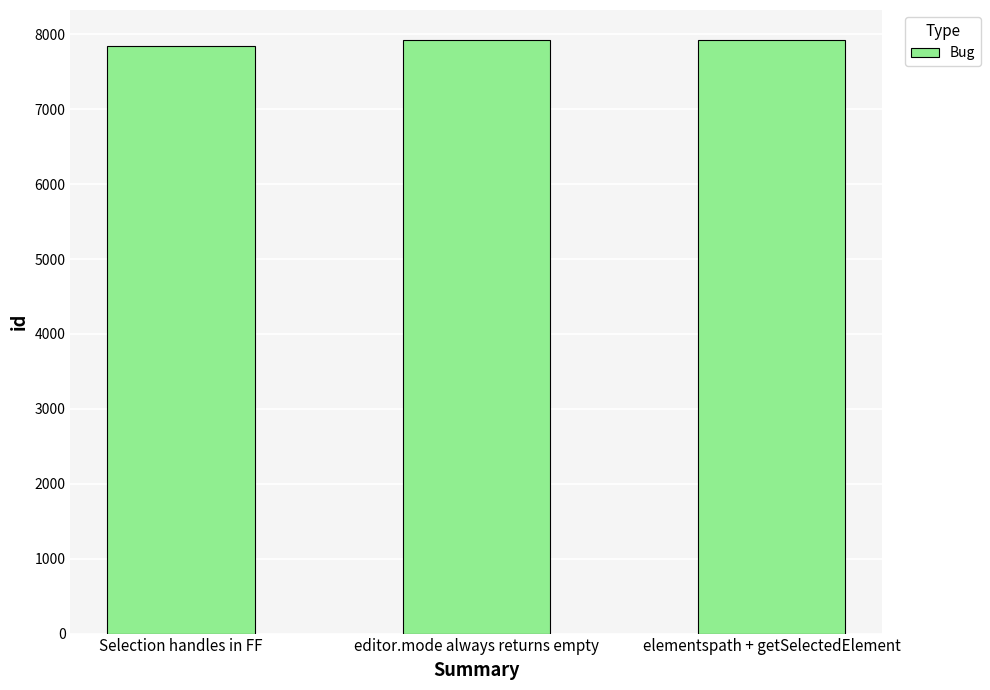

What is the difference between the second highest and minimum values?

79